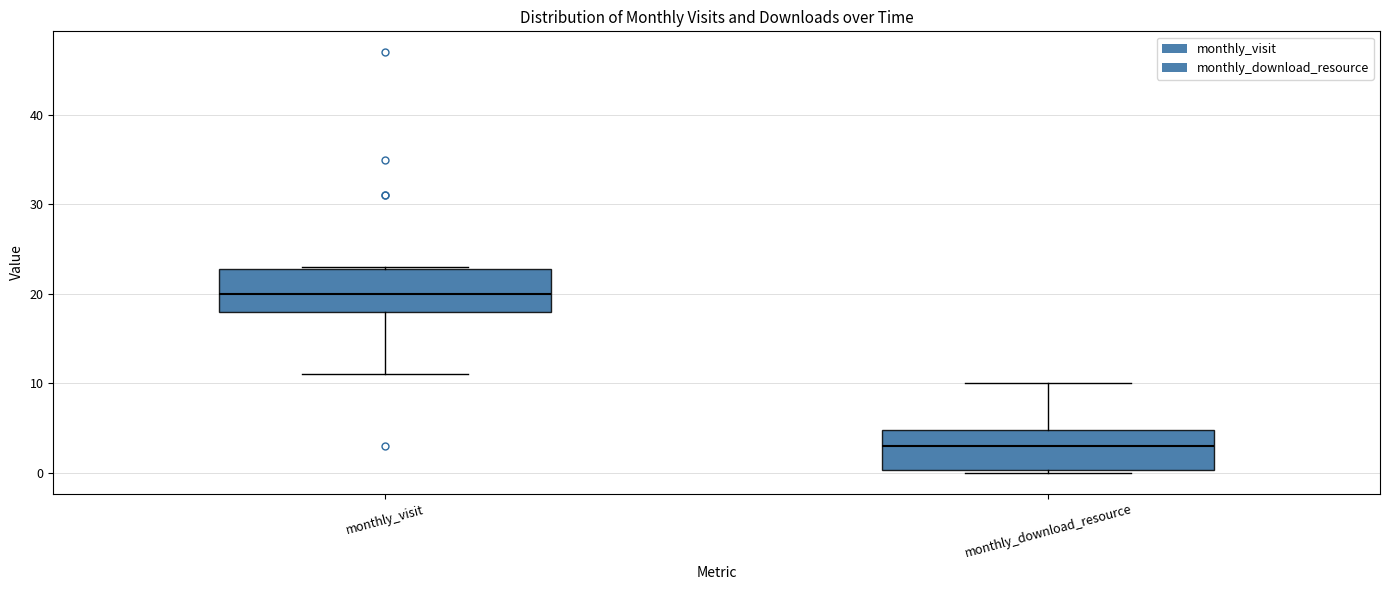

Reading left to right, transcribe this box plot: for each box, give where its median line is, the range the box spans, and where its two whiskers end, as read against the y-axis. The values are not printed on the chart, so give them approximately, as read against the axis.

monthly_visit: median 20, box 18 to 23, whiskers 11 to 23
monthly_download_resource: median 3, box 0 to 5, whiskers 0 to 10